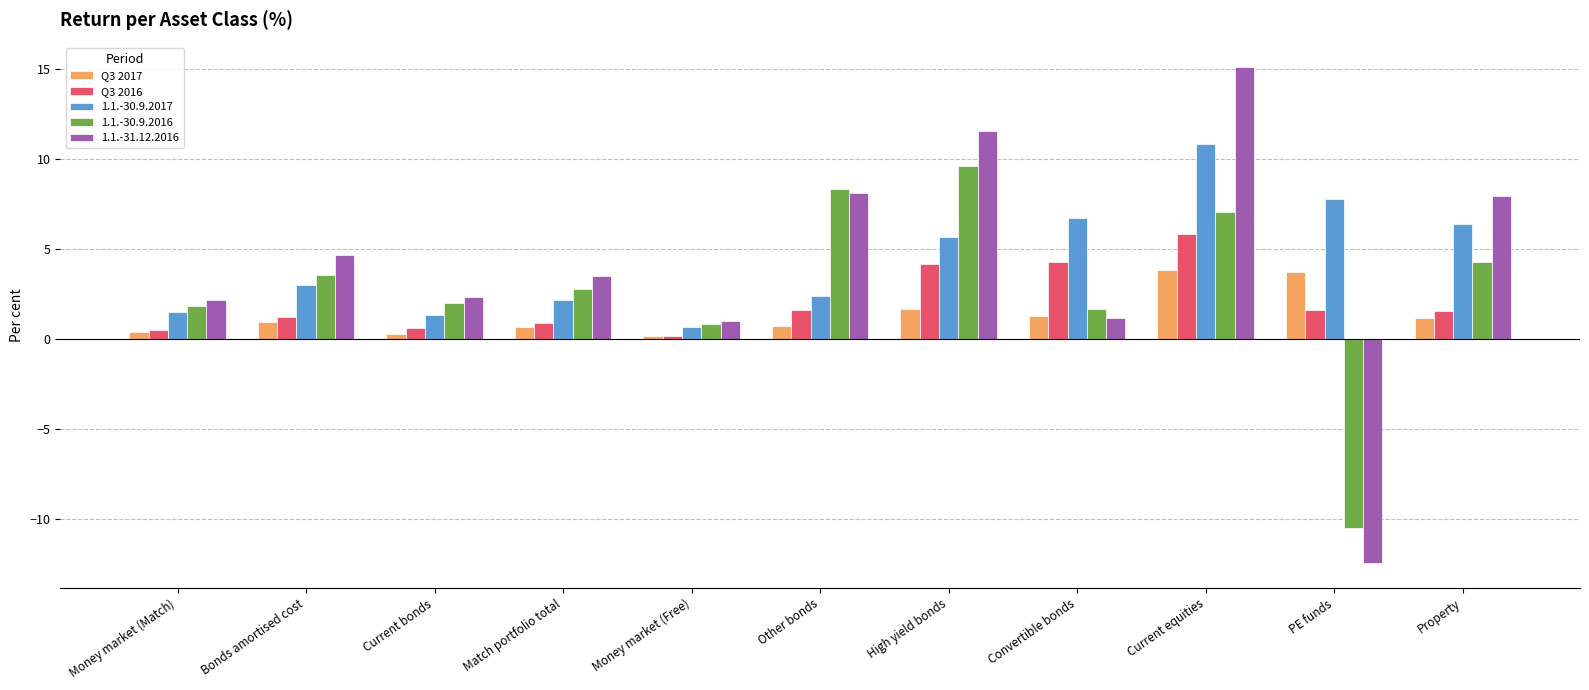

Rank the series by their maximum value, from highest to lowest.

1.1.-31.12.2016, 1.1.-30.9.2017, 1.1.-30.9.2016, Q3 2016, Q3 2017